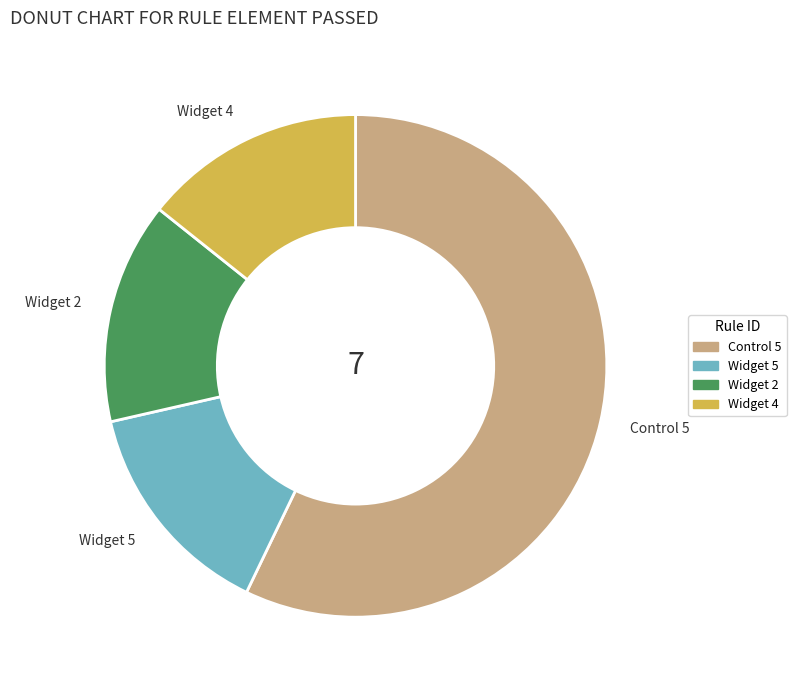

True or false: Widget 5 accounts for 14% of the total.

True